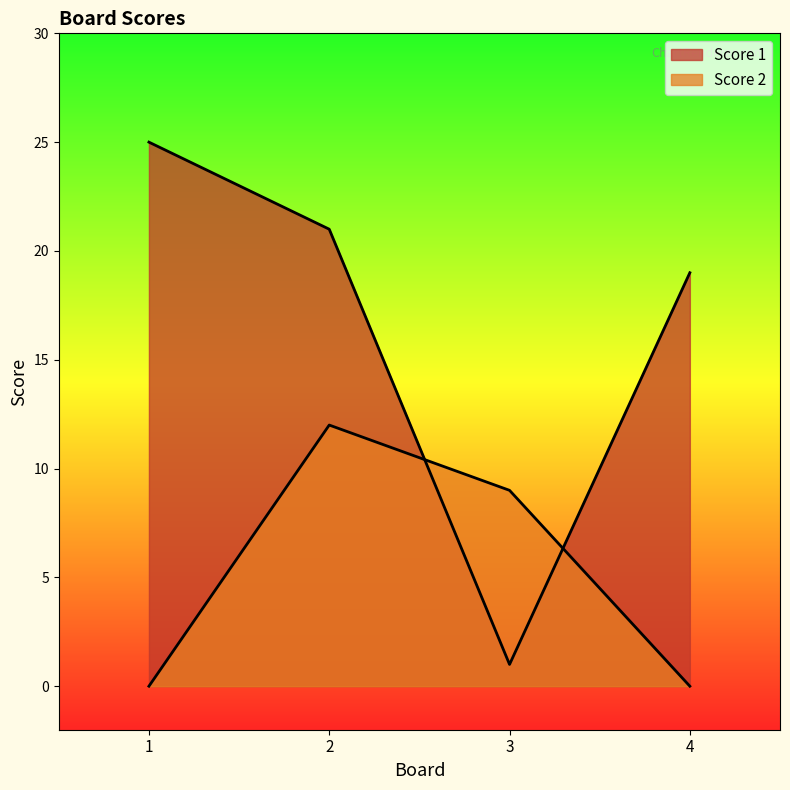

True or false: Score 1 has more than 0 interior local peaks.

False